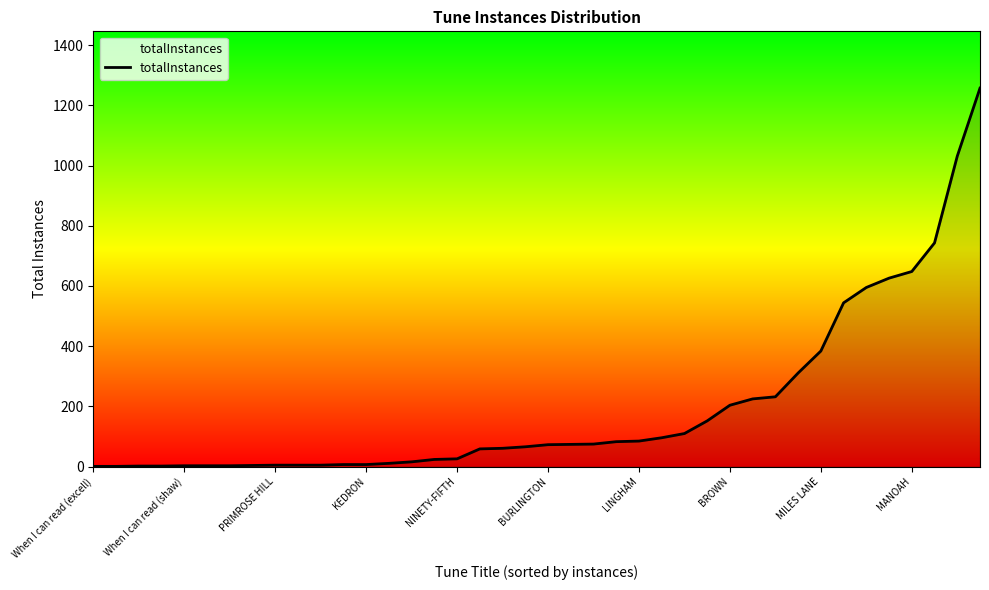

What is the difference between the maximum and minimum values?

1256